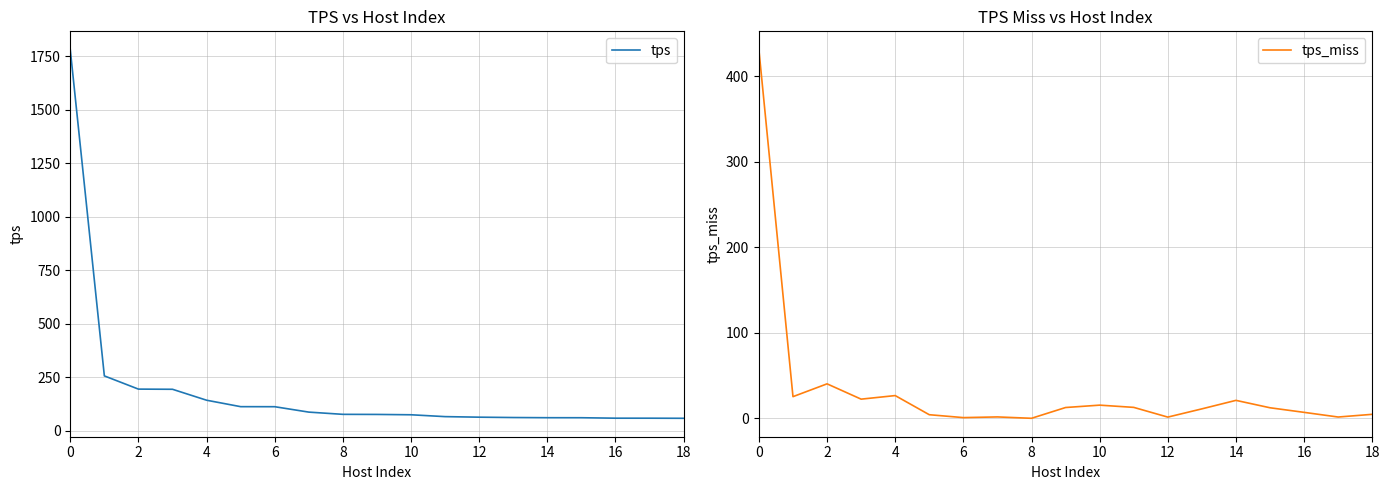

Where is the first local maximum for tps_miss?

2